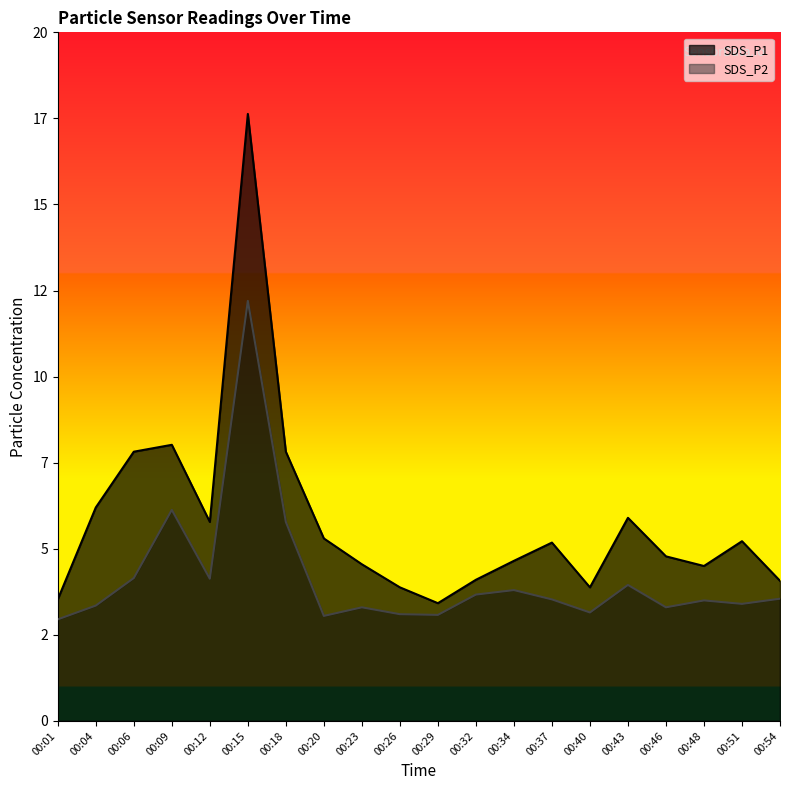

True or false: SDS_P1 and SDS_P2 intersect in this chart.

False